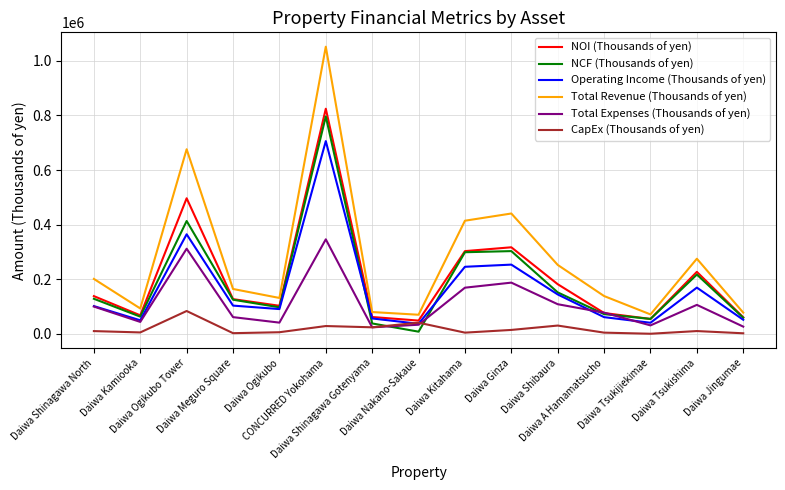

What is the highest value of the Operating Income (Thousands of yen) series?

706115